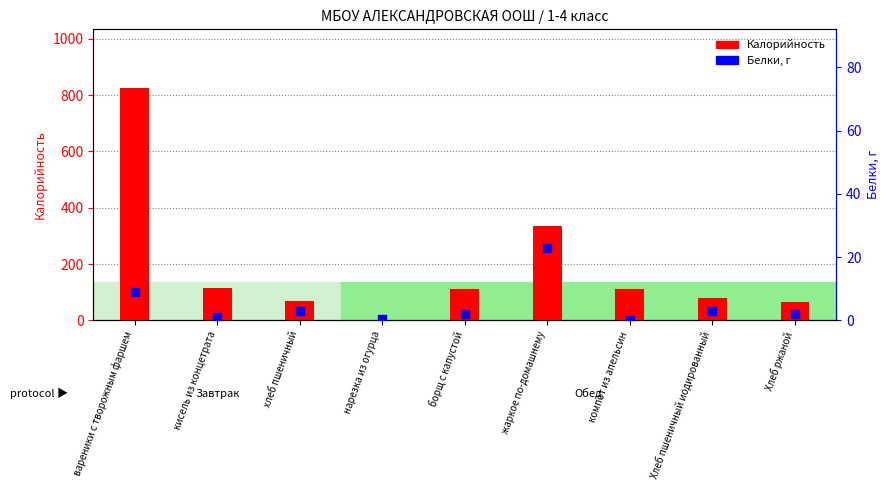

At which category is the sum across all series the highest?

вареники с творожным фаршем